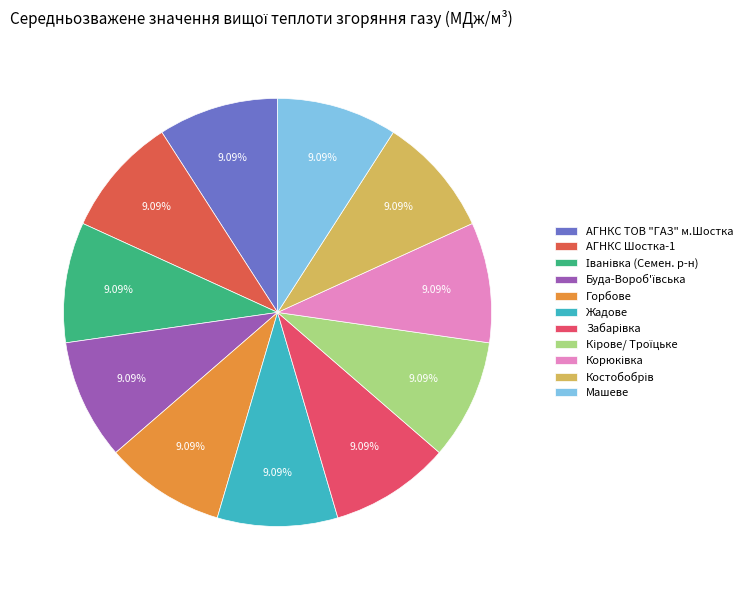

Combined, do Кірове/ Троїцьке and Горбове account for over 50%?

No